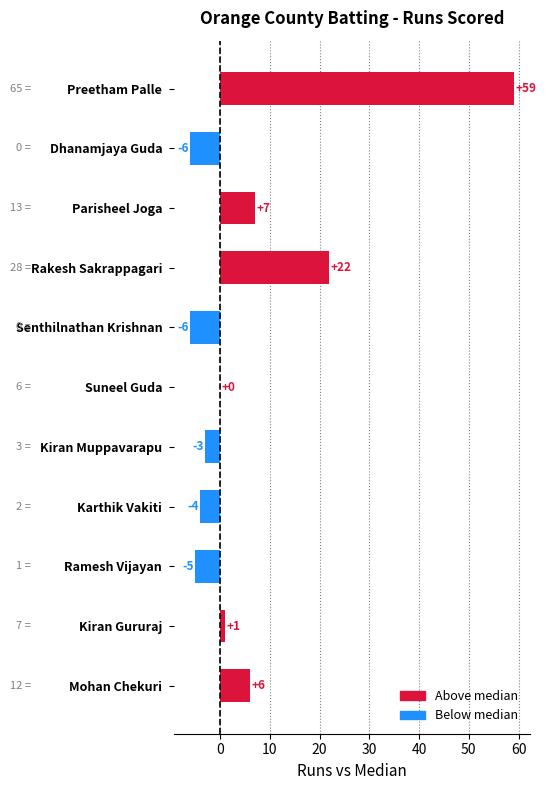

How many series are shown in this chart?

1